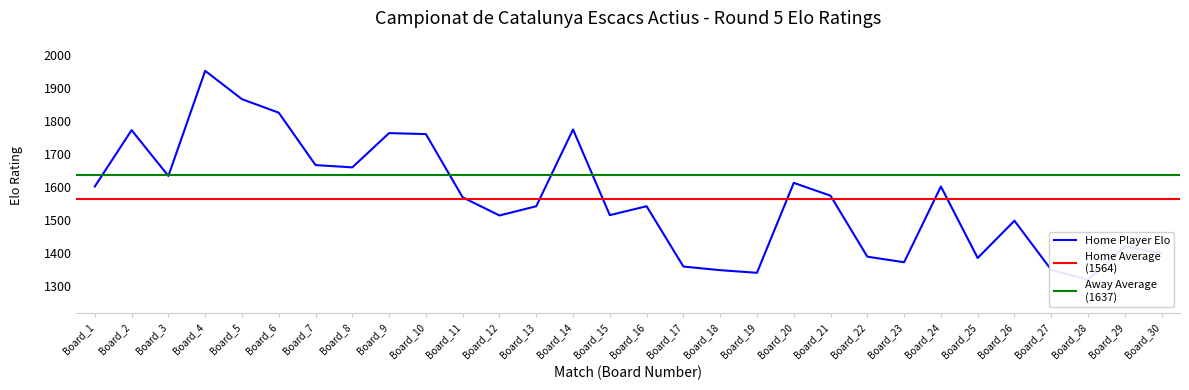

How many points are higher than both their immediate neighbors (excluding endpoints)?

9